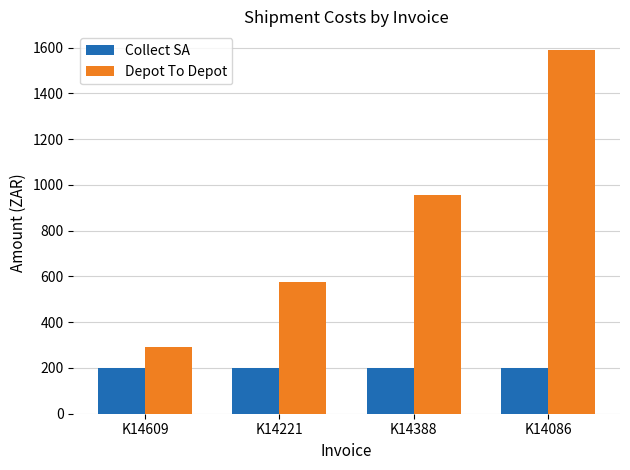

Which series has the largest total across all categories?

Depot To Depot